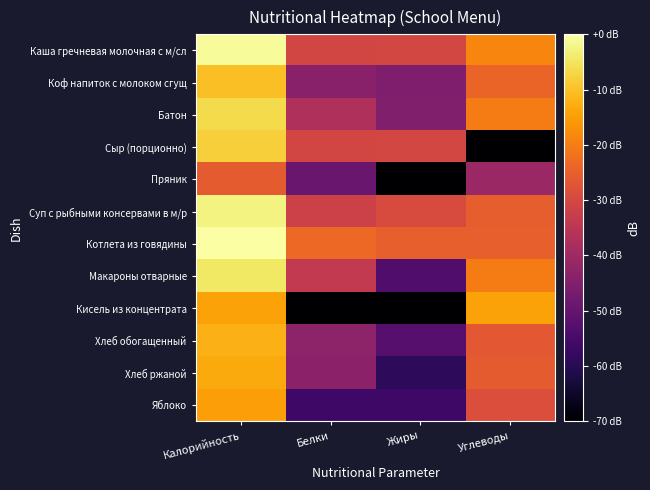

Count the number of categories in the chart.

4